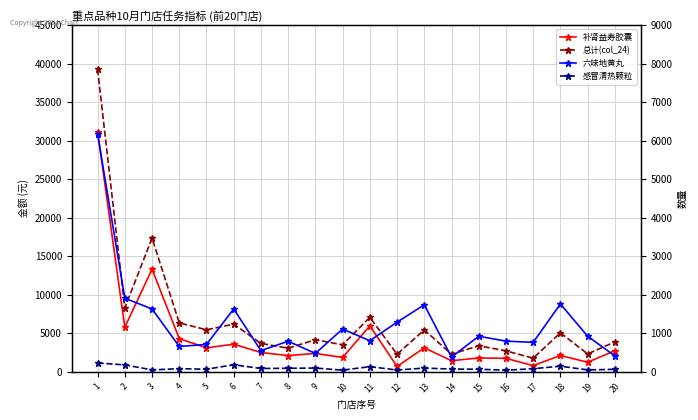

What is the minimum value for 总计(col_24)?

1752.5